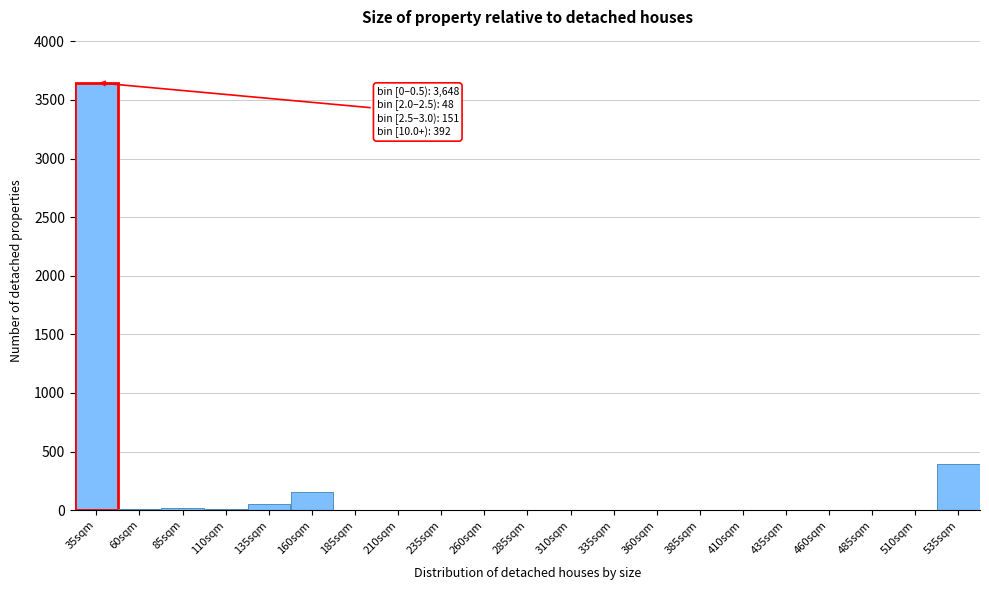

At which category does the chart reach its peak across all series?

35sqm